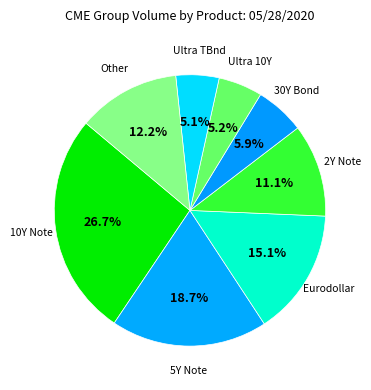

Does any single category account for the majority?

No